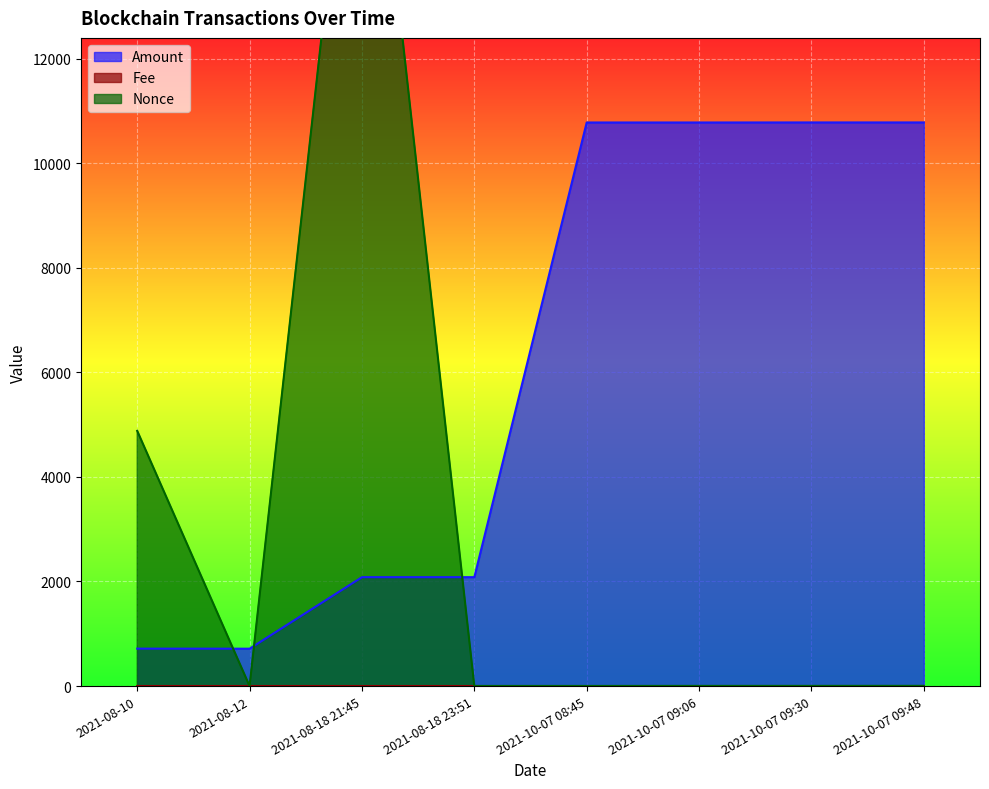

True or false: Amount and Fee intersect in this chart.

False